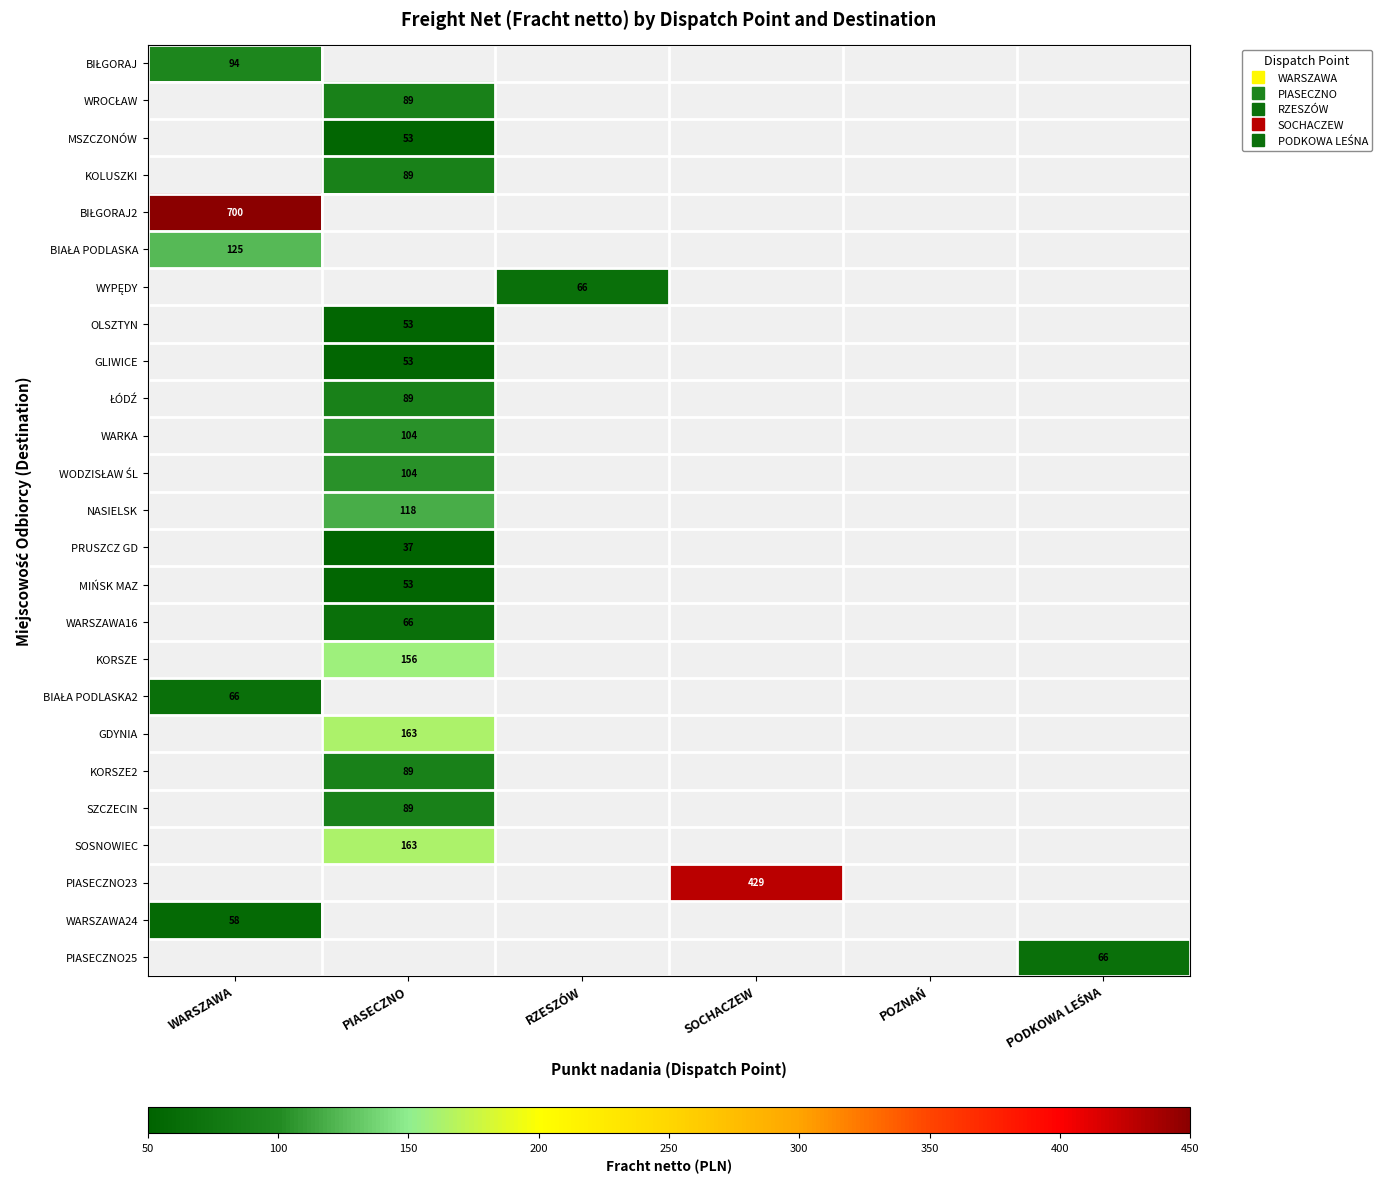

How many series are shown in this chart?

25